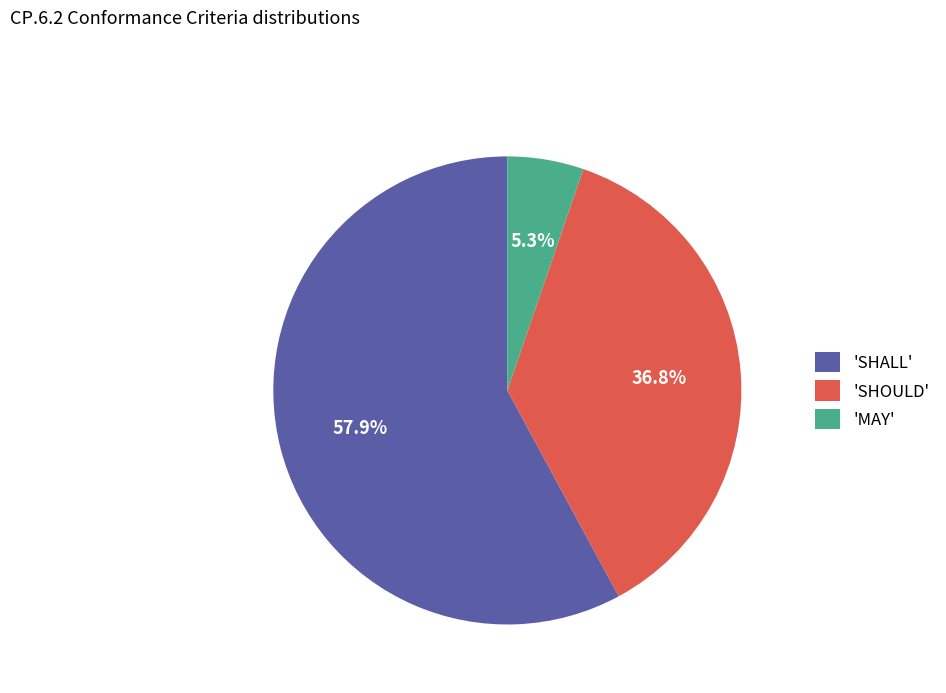

Which slice represents more than half of the pie?

'SHALL'